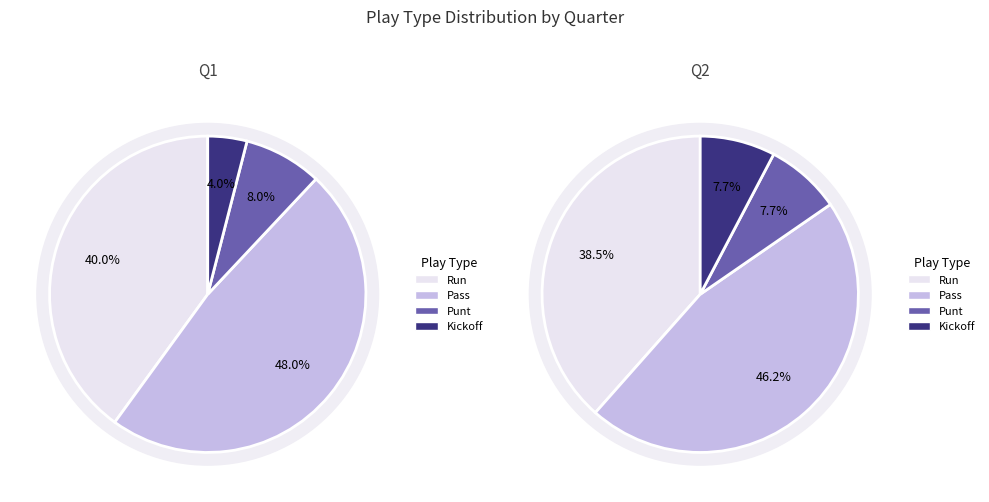

Count the number of slices in the pie.

4